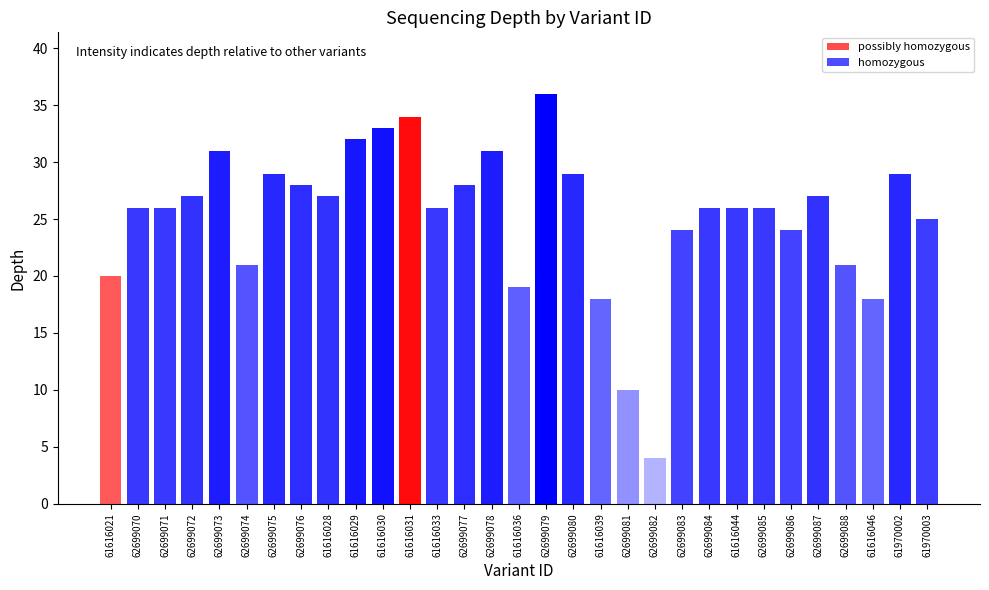

What is the difference between the second highest and minimum values?

30